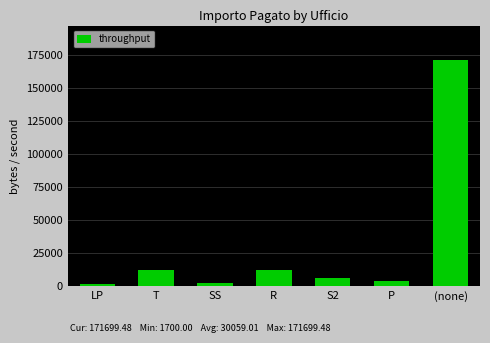

Read the value at P.

3806.4